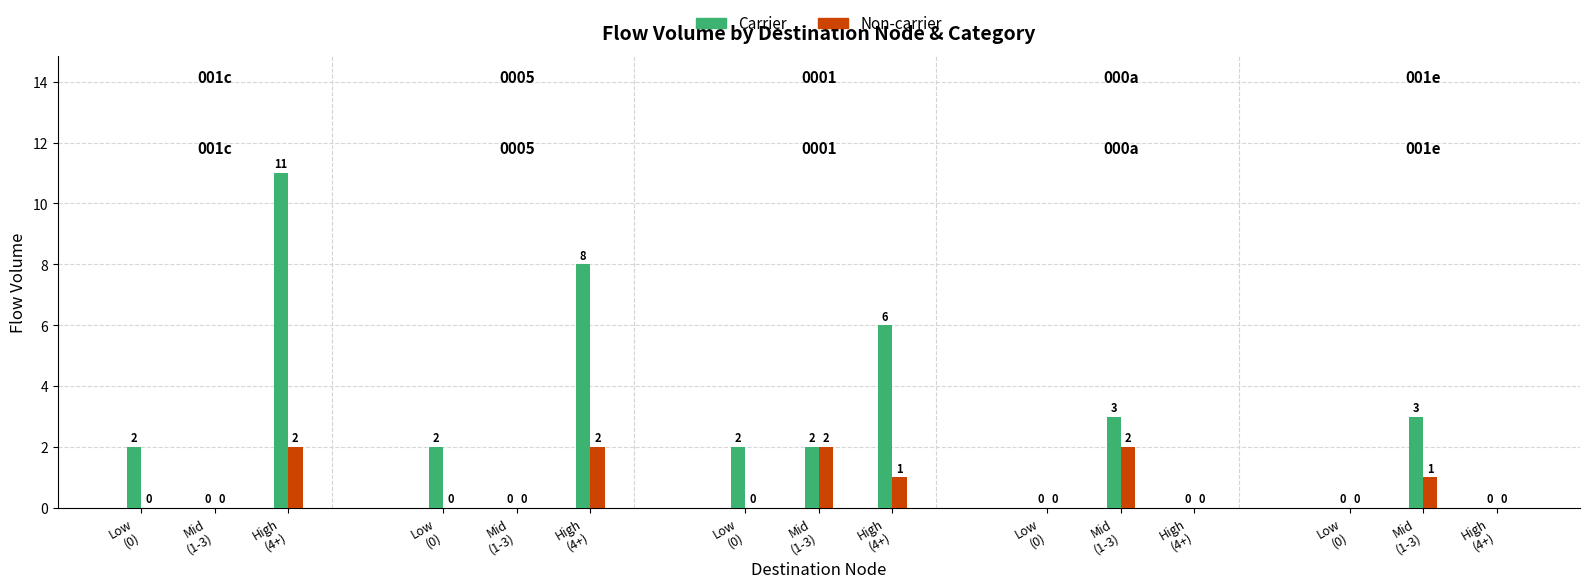

Rank the series at 4 from lowest to highest value.

Non-carrier, Carrier